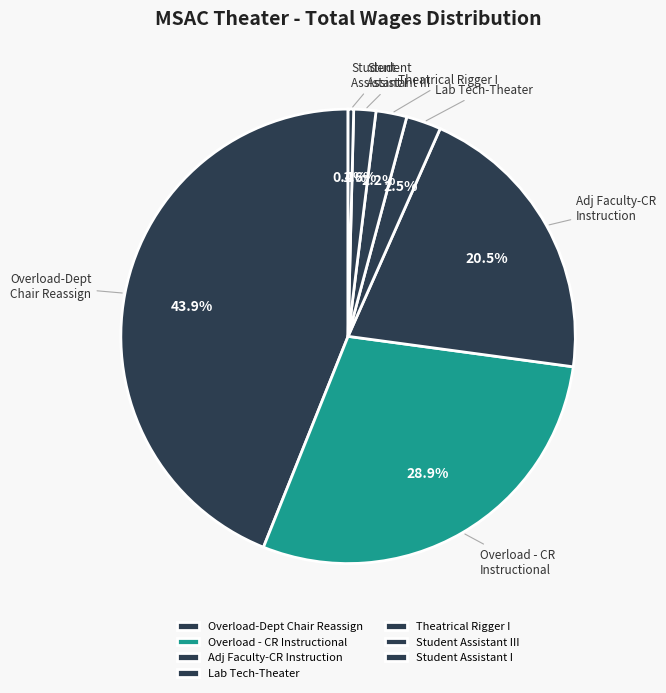

What portion of the pie excludes Adj Faculty-CR Instruction?

79.5%